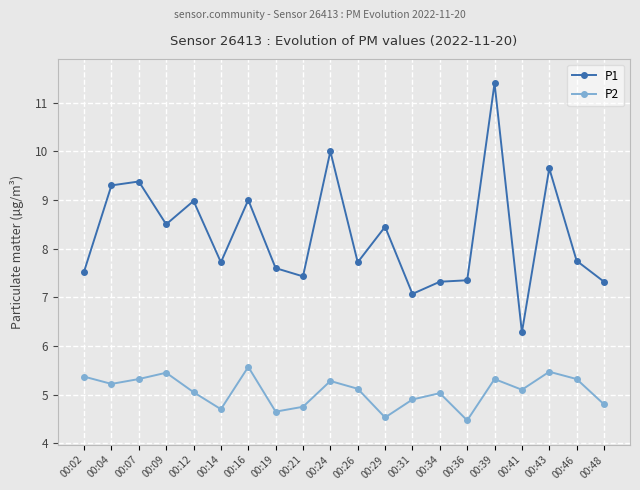

True or false: P1 and P2 cross at least once.

False